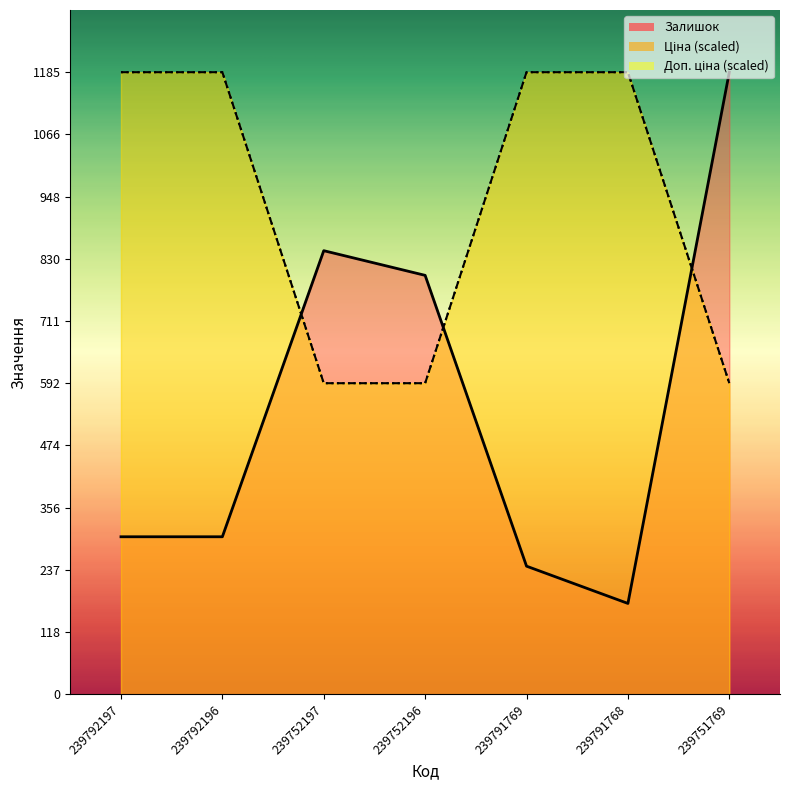

Is it true that Залишок equals 252.5 at 239752197?

False